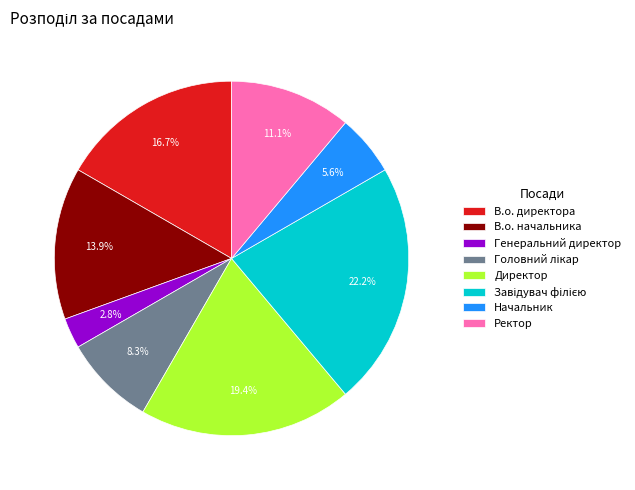

Is it true that В.о. директора is 17% of the pie?

True